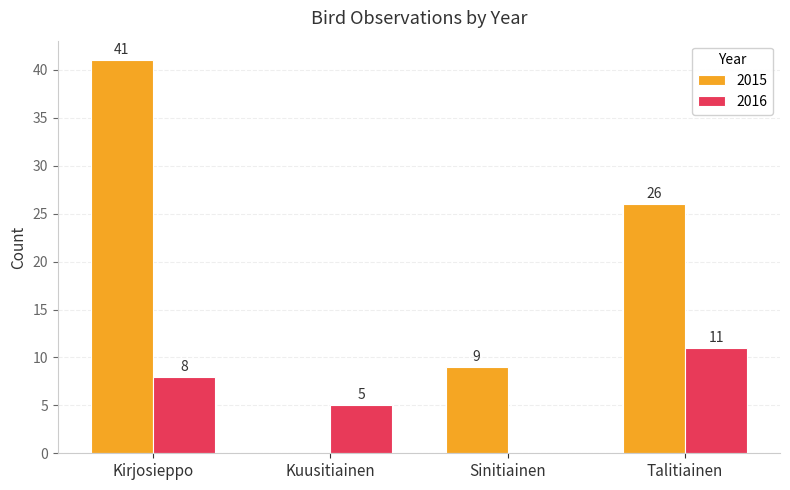

What is the sum of all 2016 values?

24